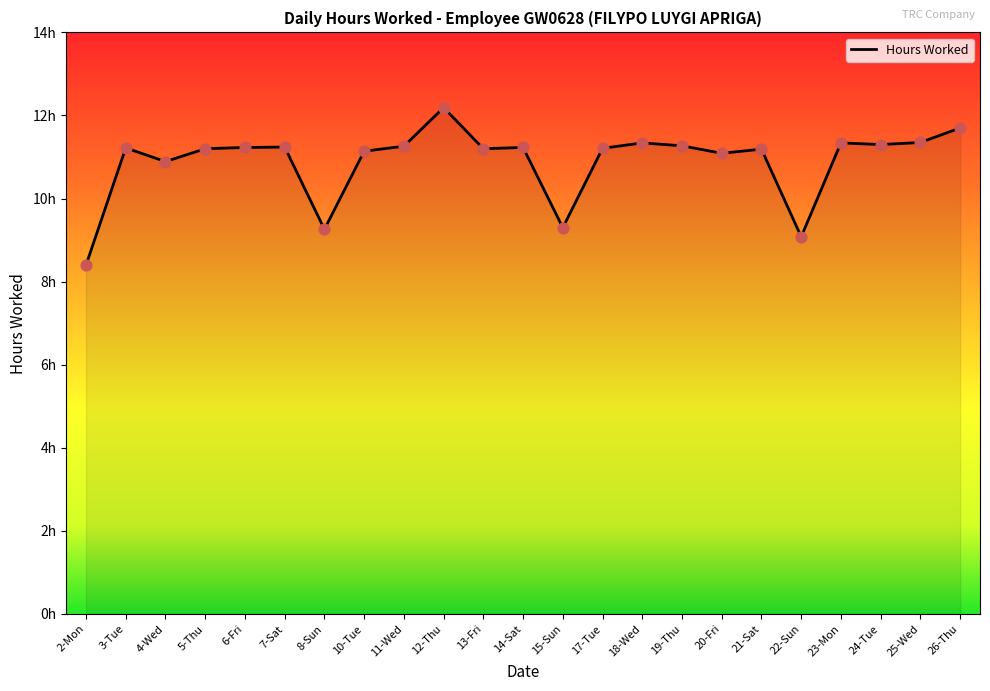

What is the change in value from 4-Wed to 17-Tue?

+0.3